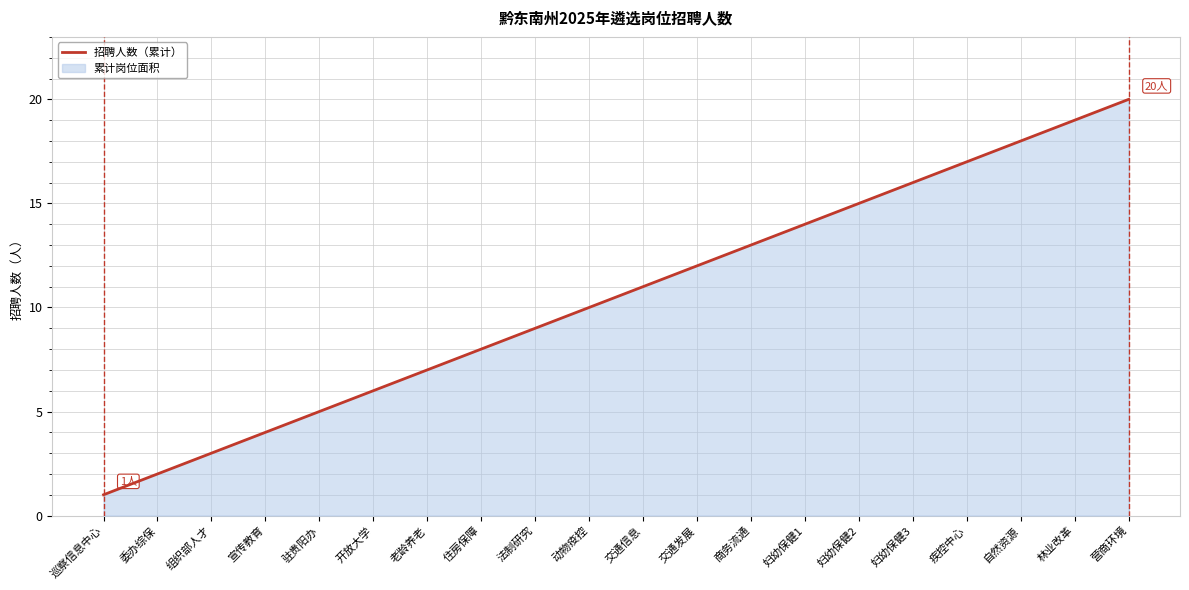

What is the difference between the values at 动物疫控 and 组织部人才?

7